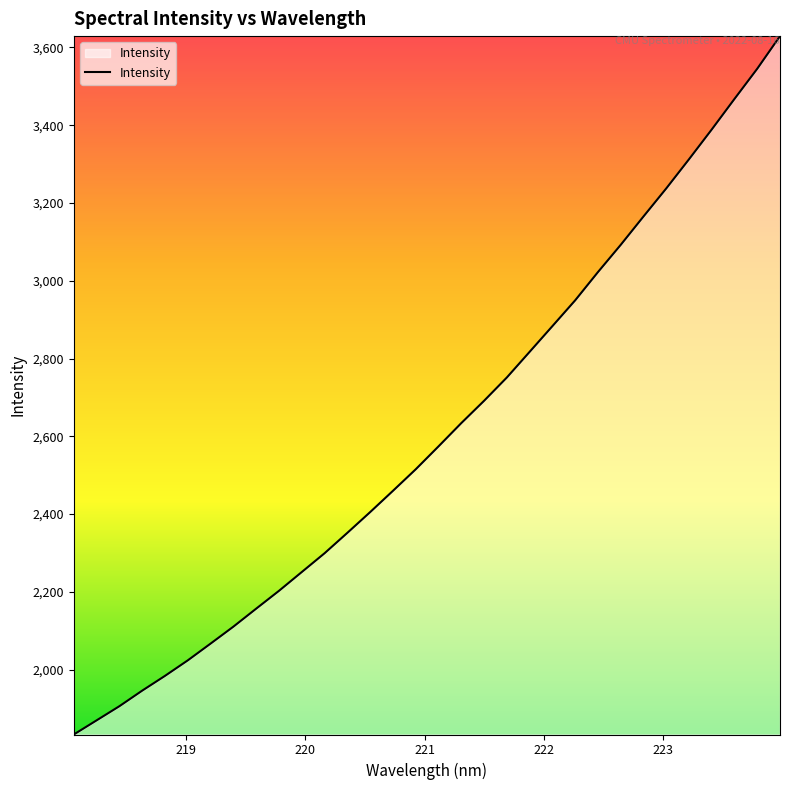

What is the minimum value shown in the chart?

1833.5